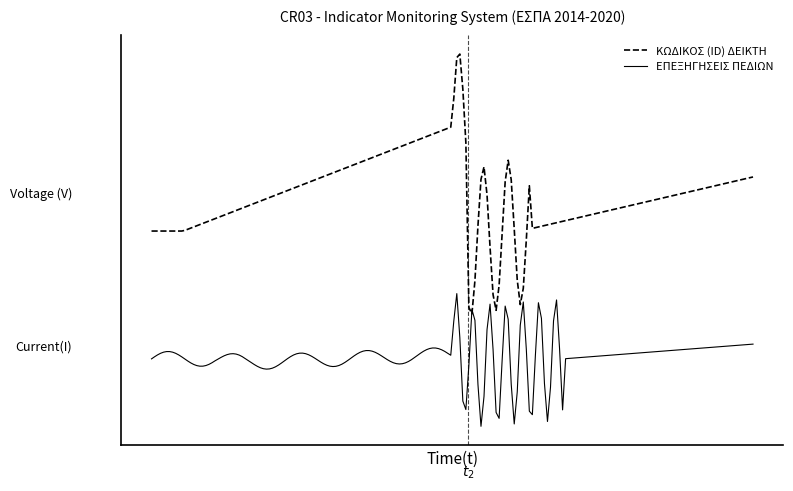

Does the chart have visible grid lines?

No